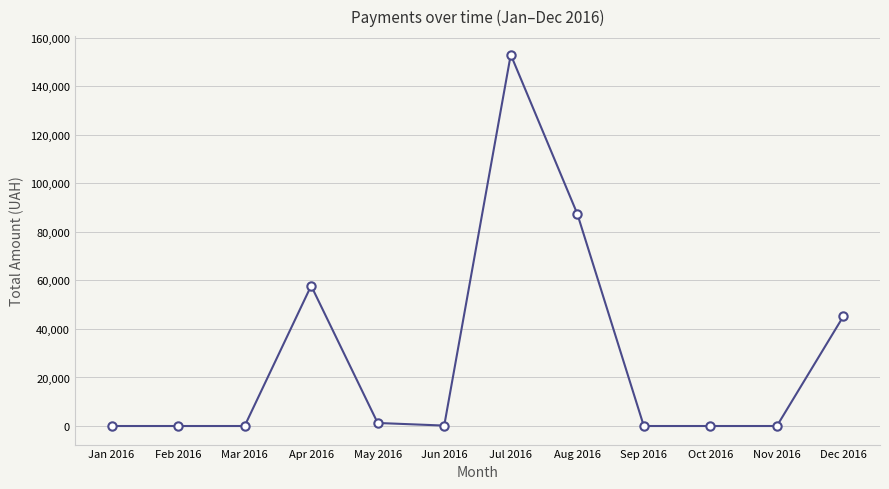

Does the chart display data point markers on the line(s)?

Yes